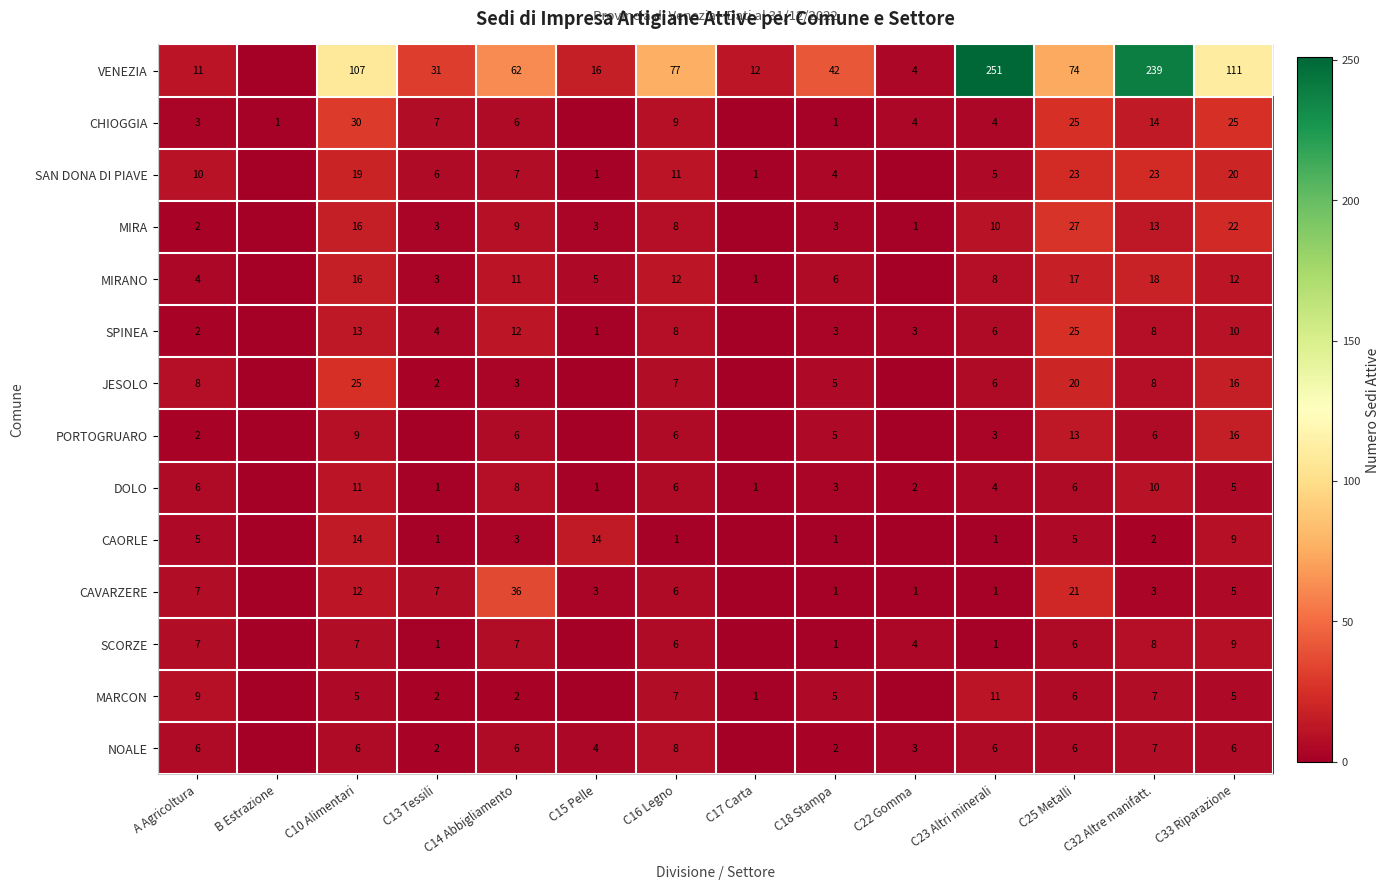

True or false: SCORZE has a value of 1 at C23 Altri minerali.

True